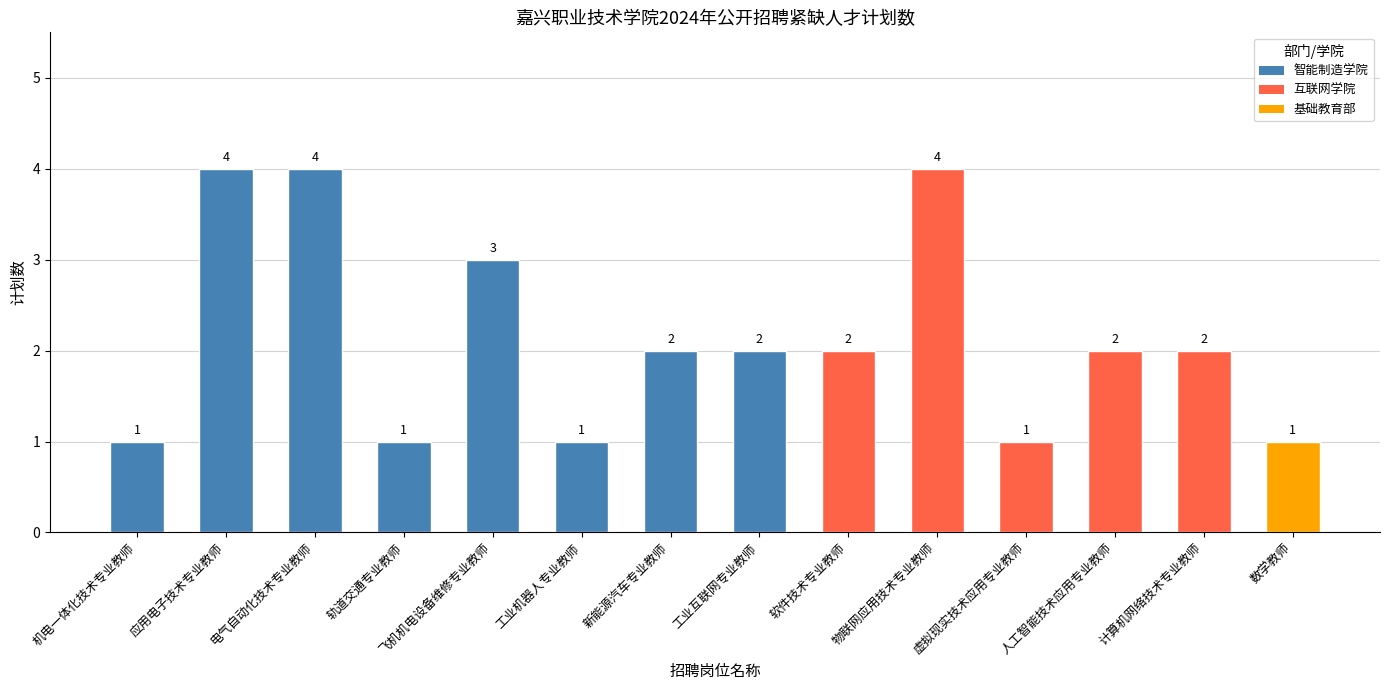

What is the difference between the second highest and second lowest values?

3